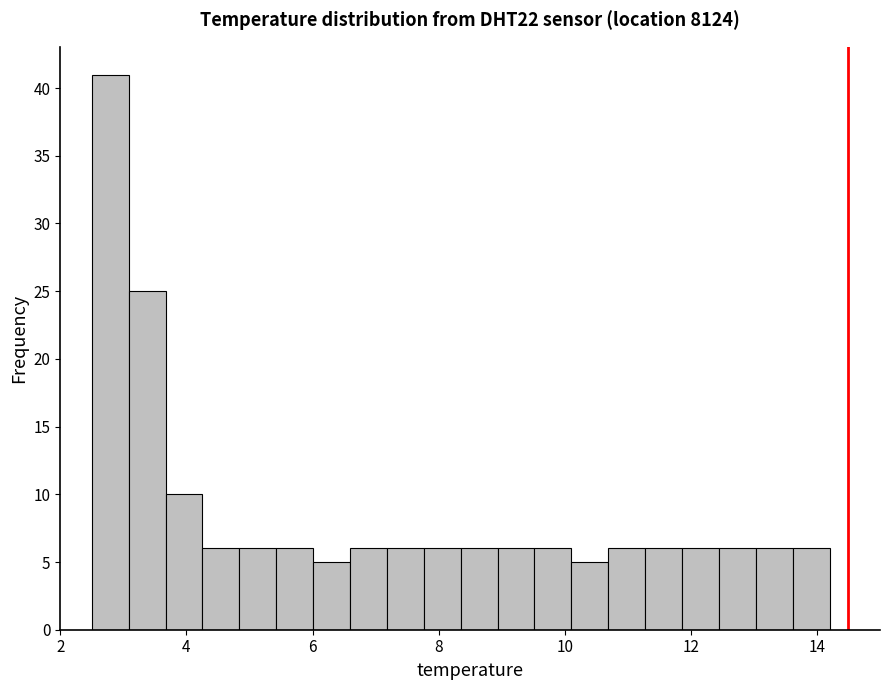

Read against the x-axis, roughly where is the centre of the tallest bar?

2.8